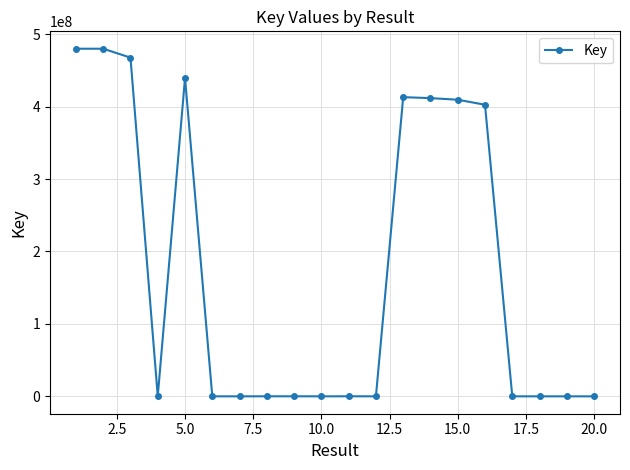

True or false: the data has more than 2 interior local peaks.

True